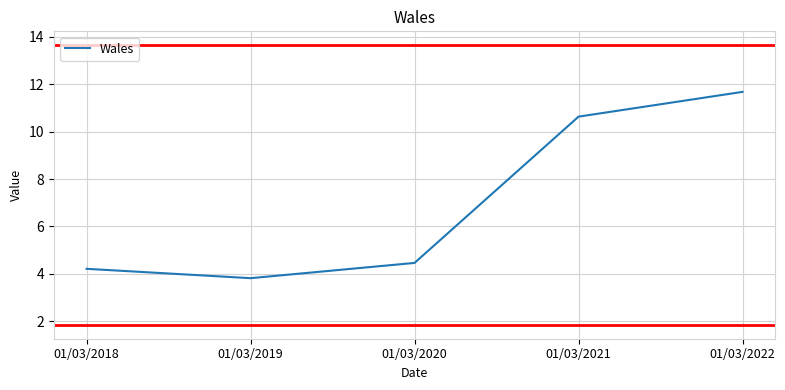

What is the ratio of the value at 01/03/2022 to the value at 01/03/2018?

2.8